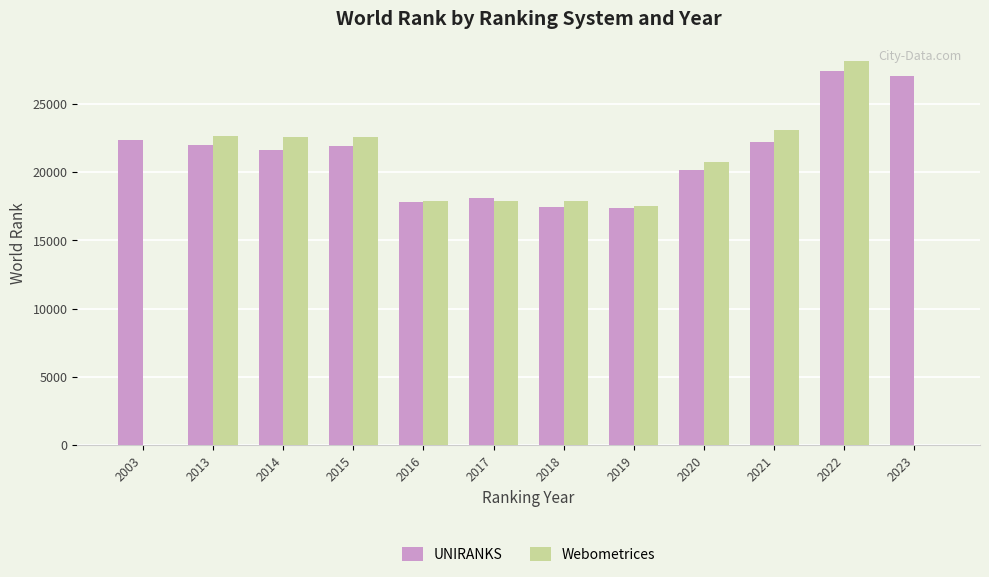

The Webometrices series shows 31045 at 2014. True or false?

False